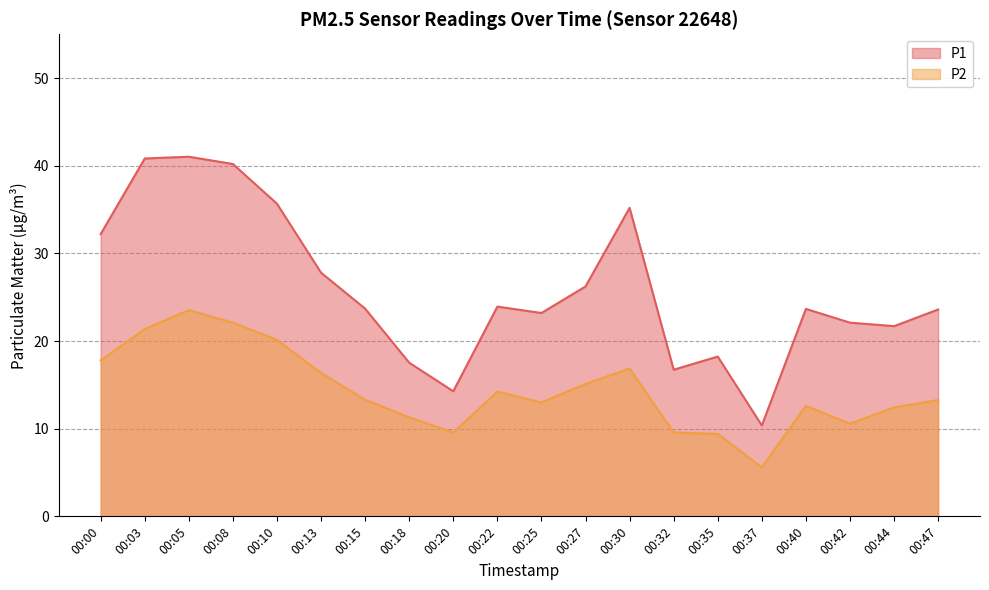

How many interior local valleys does the P2 series have?

4